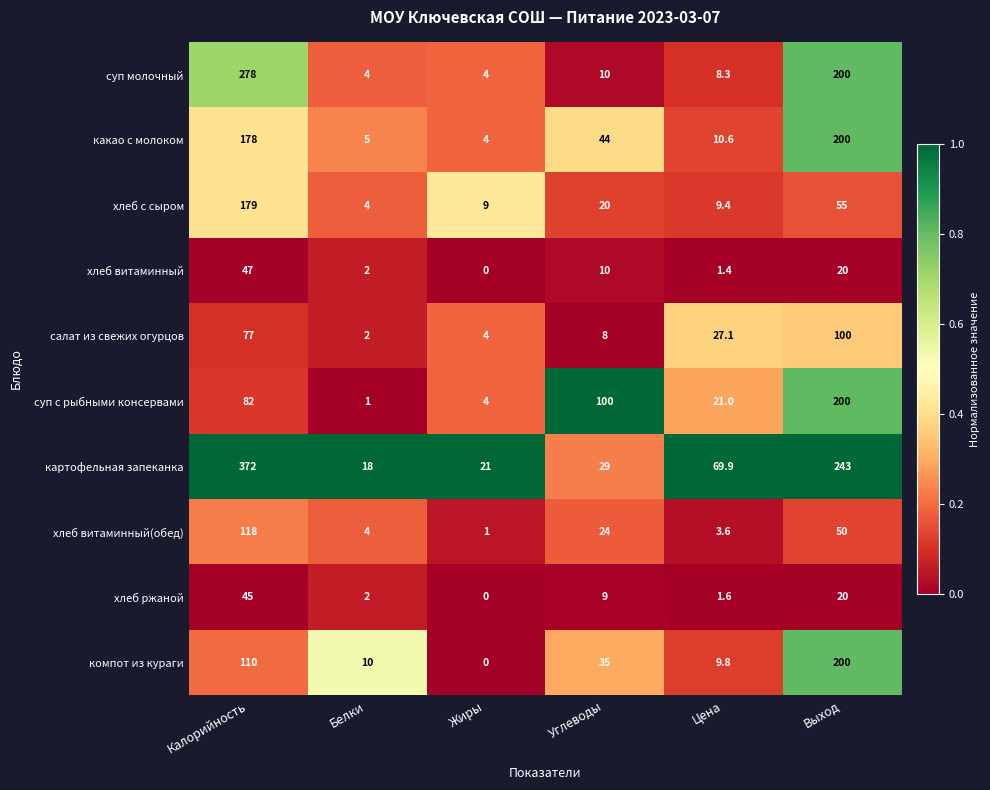

At which label is салат из свежих огурцов closest to 51?

Цена